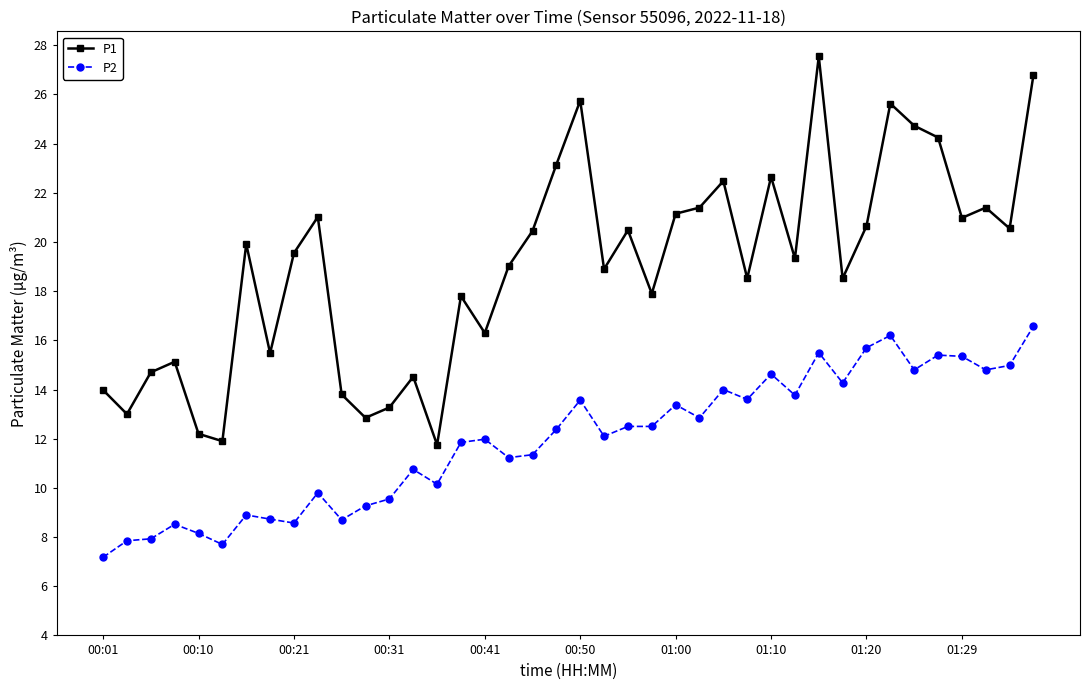

Which series has the widest spread of values?

P1